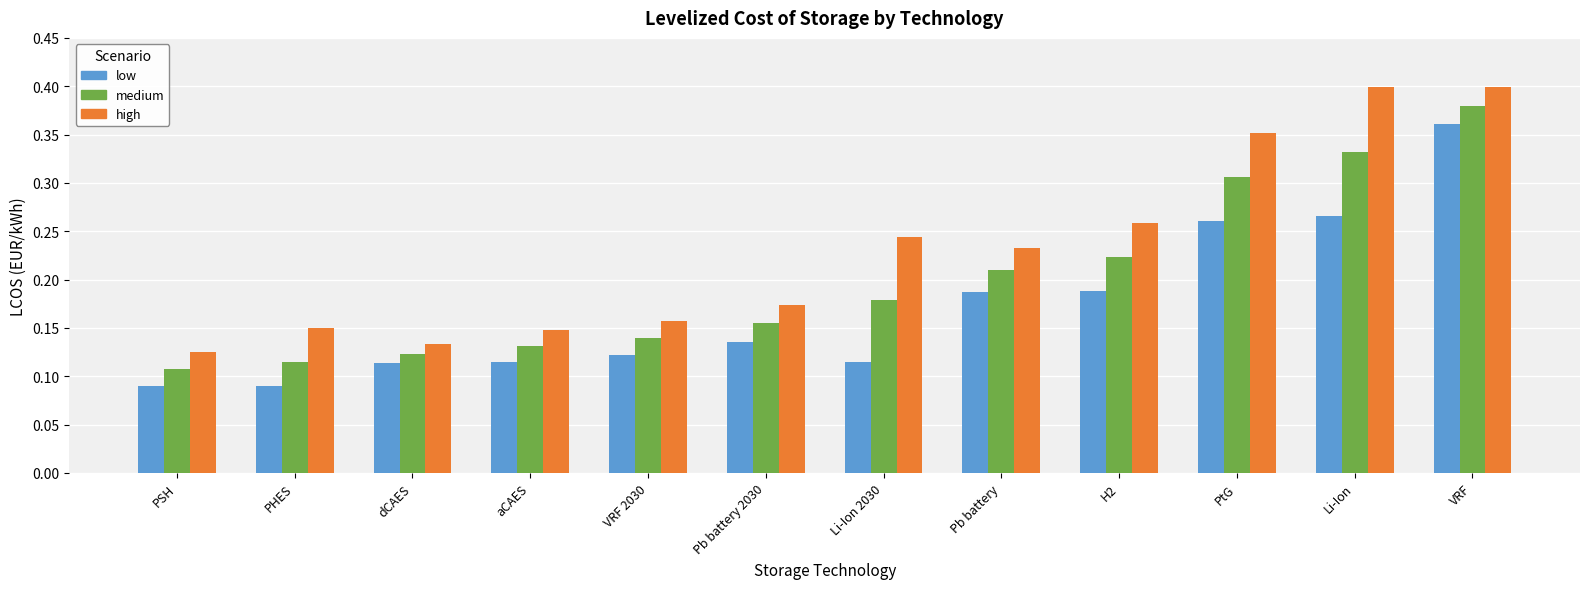

How many bars are there in each group?

3